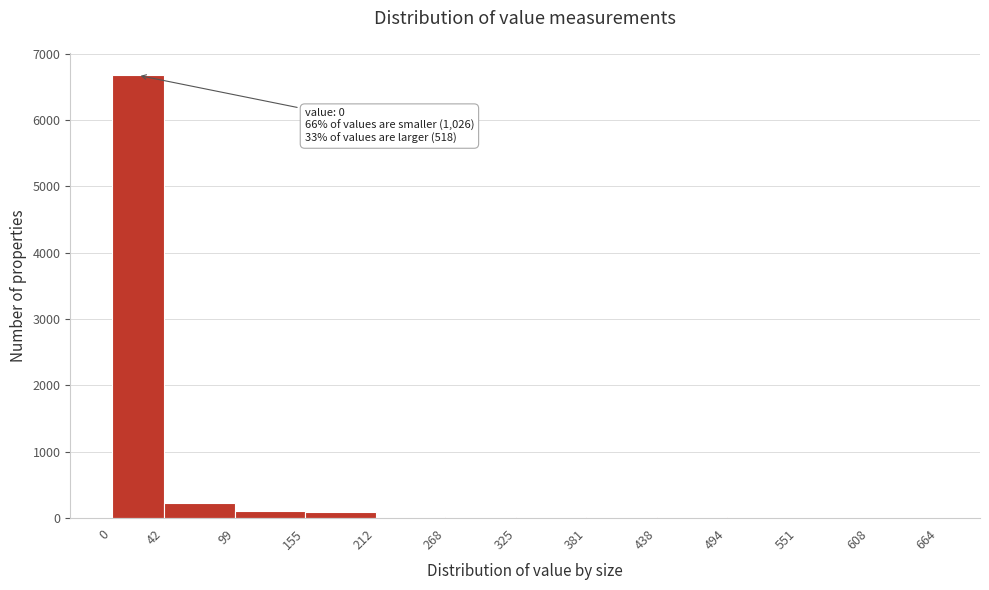

Which range on the x-axis has the tallest bar?

0 to 42